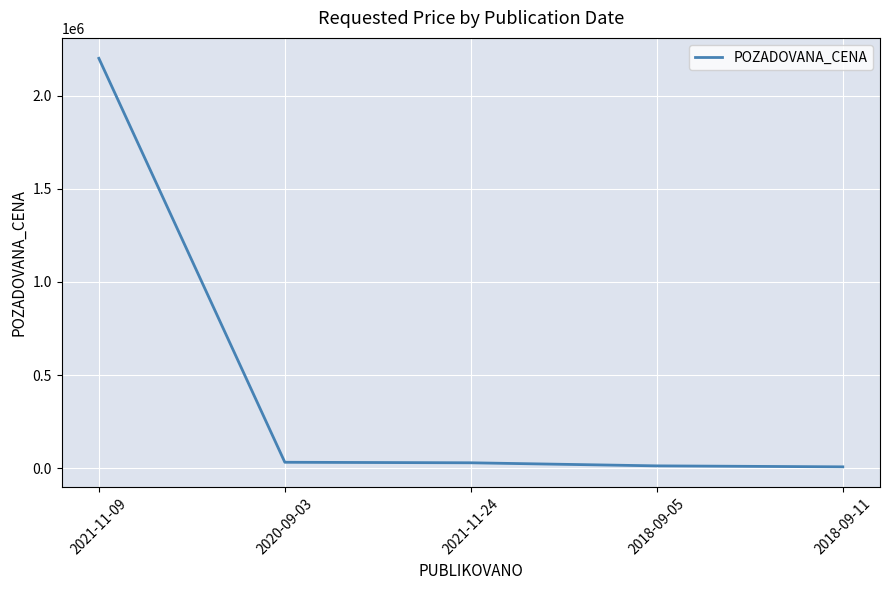

What is the change in value from 2021-11-09 to 2021-11-24?

-2171000